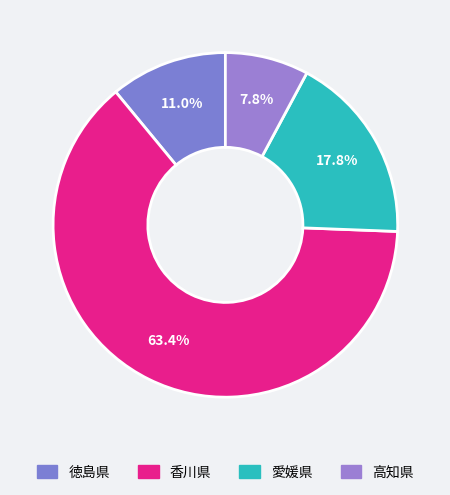

What is the change in value from 香川県 to 高知県?

-676370